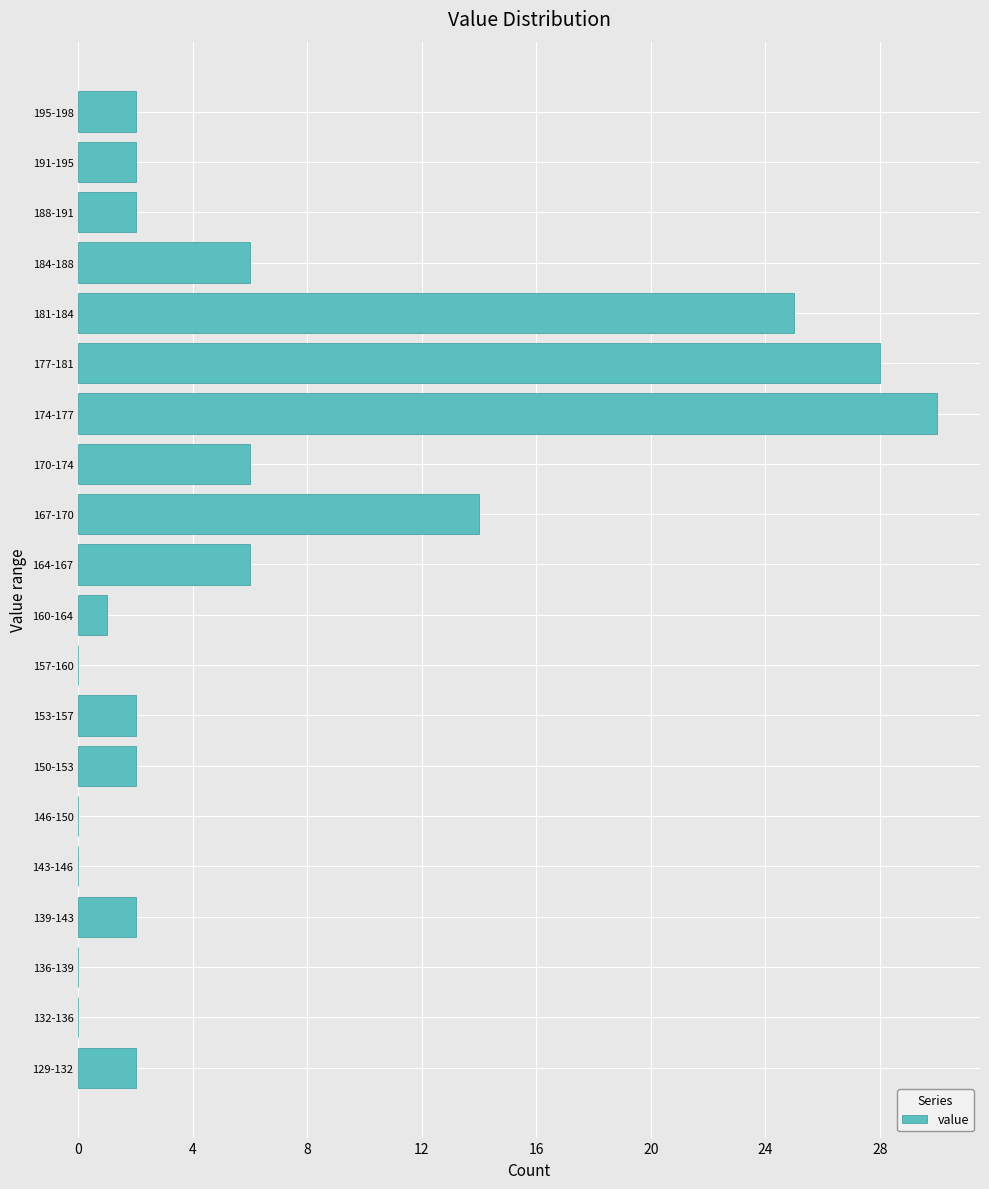

Reading top to bottom, extract all data points from this chart.

195-198=2	191-195=2	188-191=2	184-188=6	181-184=25	177-181=28	174-177=30	170-174=6	167-170=14	164-167=6	160-164=1	157-160=0	153-157=2	150-153=2	146-150=0	143-146=0	139-143=2	136-139=0	132-136=0	129-132=2